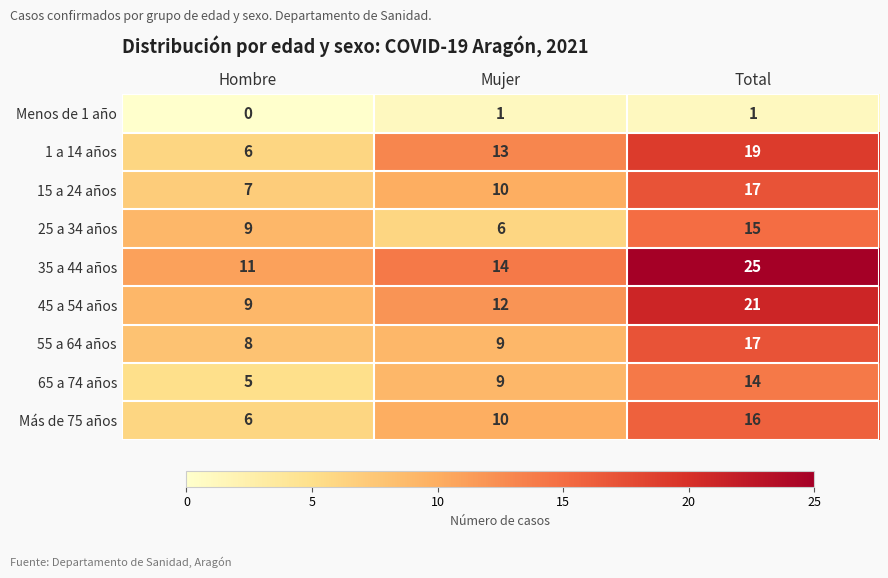

What is the spread (max minus min) of values at Mujer?

13